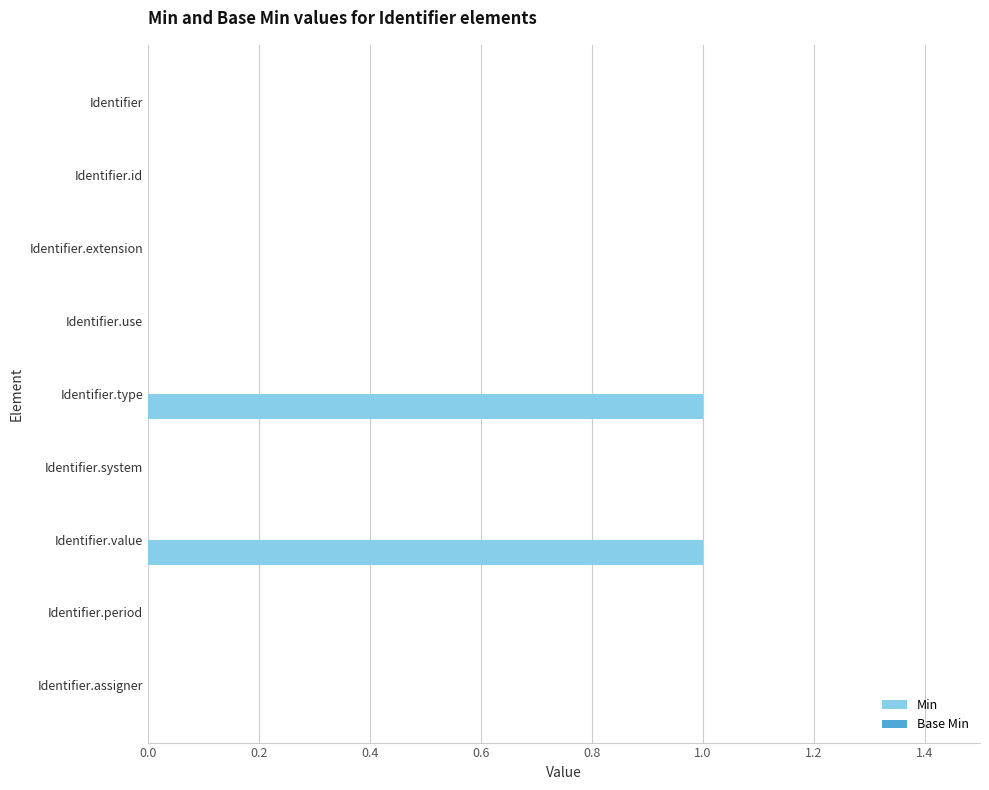

Between Identifier.id and Identifier.value, which is larger?

Identifier.value